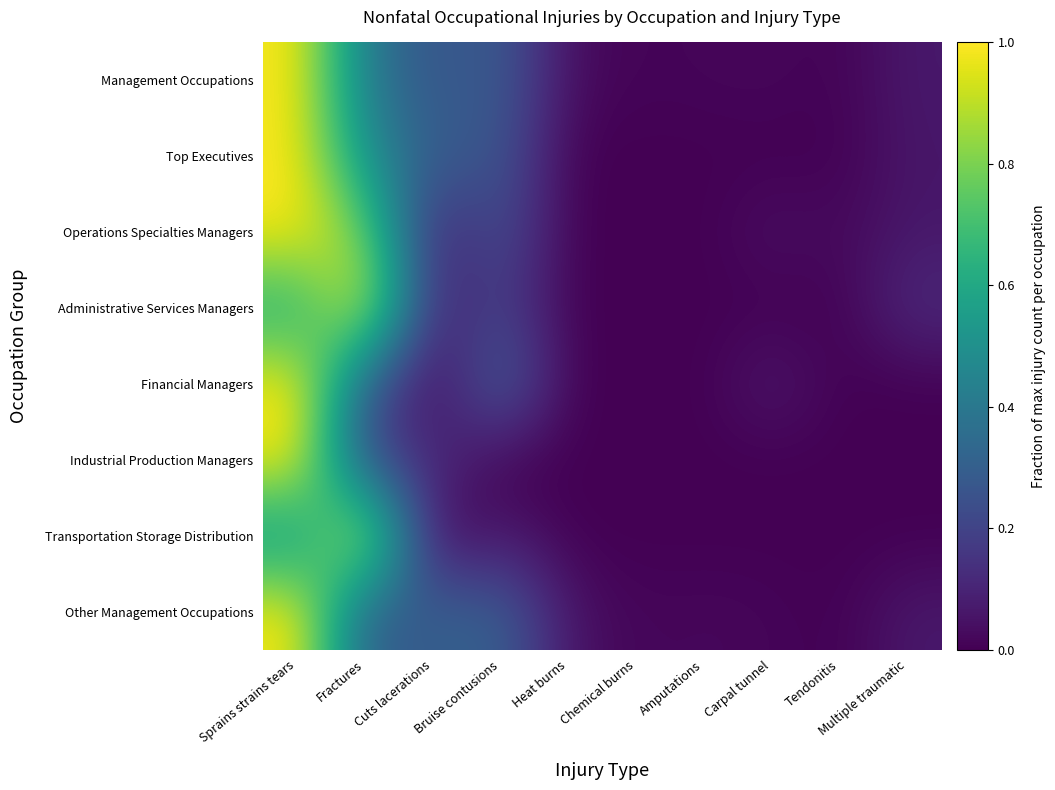

At how many categories does at least one series exceed 0?

10